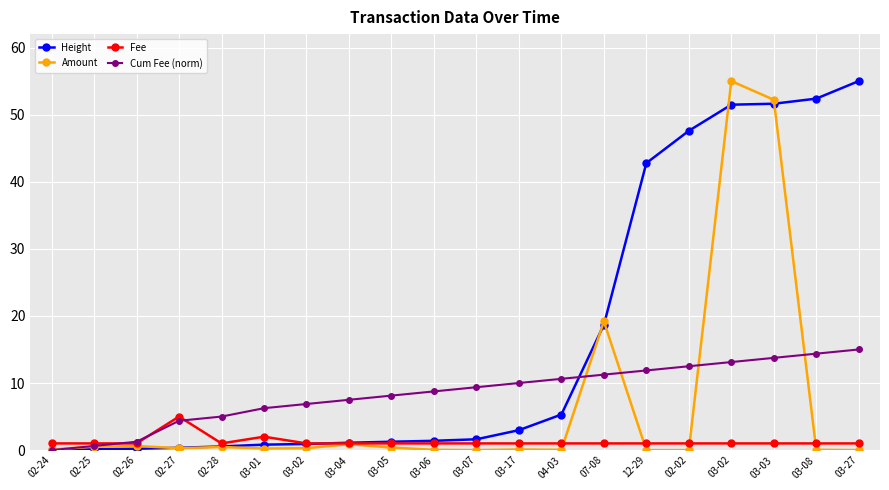

Reading right to left, transcribe all the data shown in this chart.

Height: 55.0	52.4	51.6	51.5	47.6	42.8	18.7	5.3	3.0	1.6	1.4	1.3	1.1	0.9	0.8	0.5	0.3	0.2	0.1	0.0
Amount: 0.0	0.0	52.2	55.0	0.0	0.0	19.2	0.0	0.1	0.0	0.0	0.4	0.9	0.3	0.2	0.5	0.3	0.6	0.5	0.1
Fee: 1.0	1.0	1.0	1.0	1.0	1.0	1.0	1.0	1.0	1.0	1.0	1.0	1.0	1.0	2.0	1.0	5.0	1.0	1.0	1.0
Cum Fee (norm): 15.0	14.4	13.8	13.1	12.5	11.9	11.2	10.6	10.0	9.4	8.8	8.1	7.5	6.9	6.2	5.0	4.4	1.2	0.6	0.0